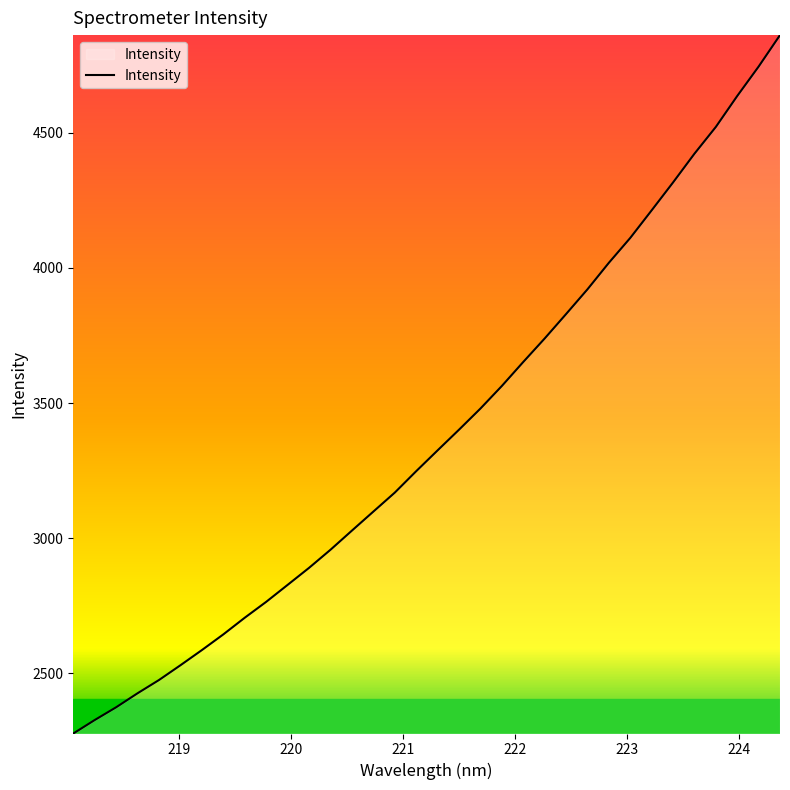

What is the sum of all values?

115094.1